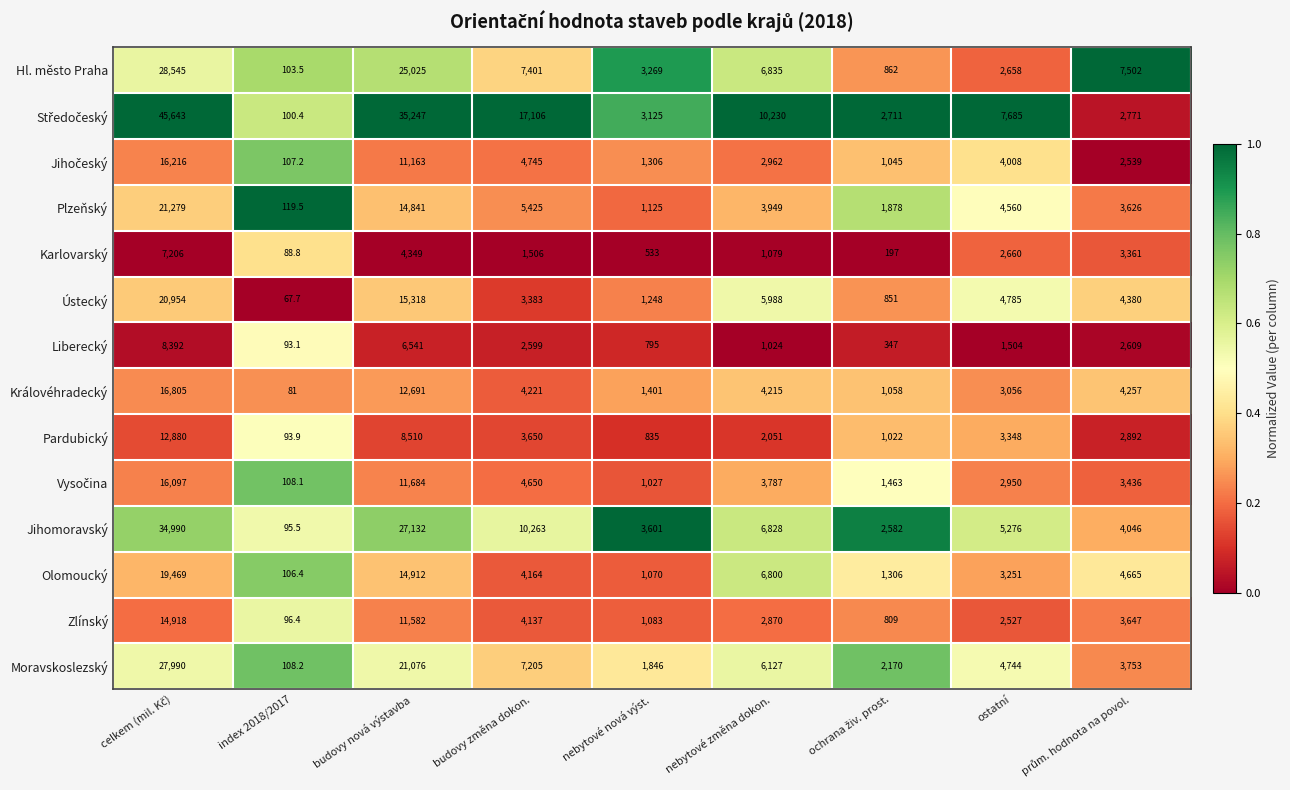

What is the difference between the highest and lowest values at nebytové změna dokon.?

9206.0